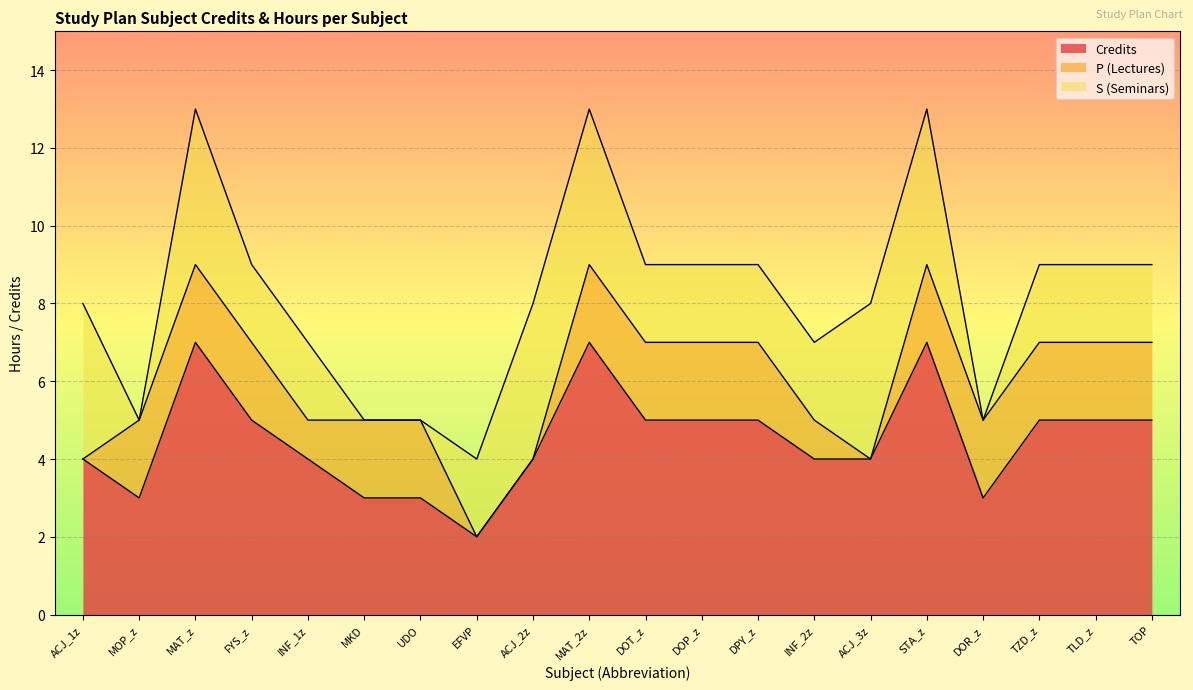

Between ACJ_1z and DOR_z, which is larger?

ACJ_1z